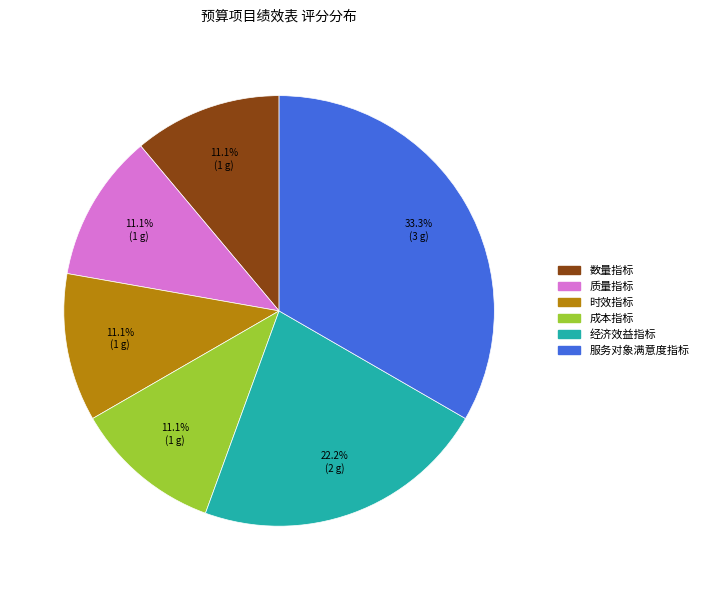

Which category has the biggest portion of the pie?

服务对象满意度指标